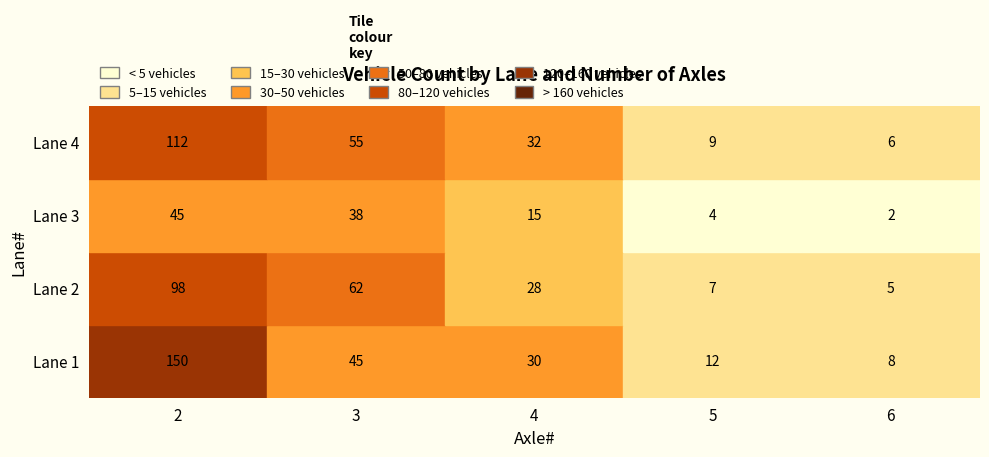

At how many categories does at least one series exceed 20?

3